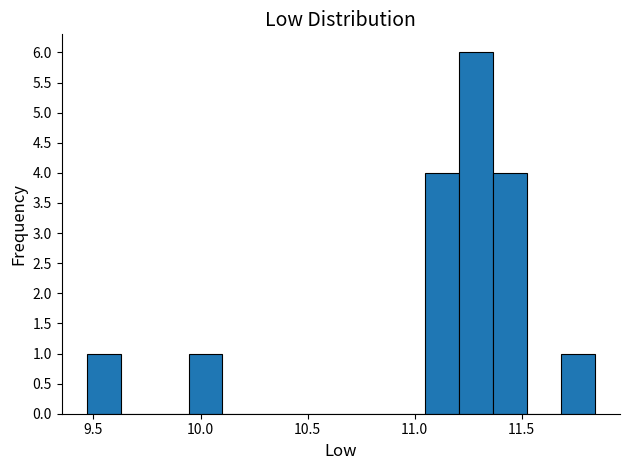

Around what value on the x-axis is the tallest bar? Give the approximate position of its centre, as read against the axis.

11.30